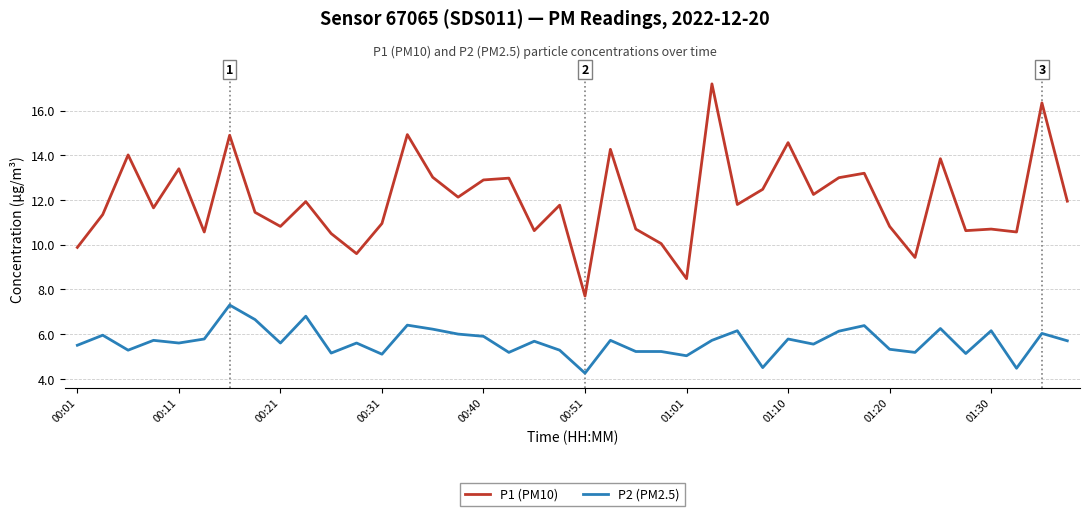

Which series has the widest spread of values?

P1 (PM10)